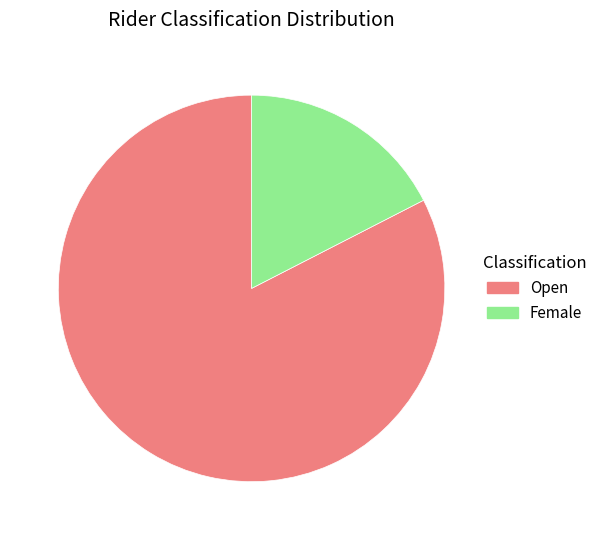

Which category has the biggest portion of the pie?

Open